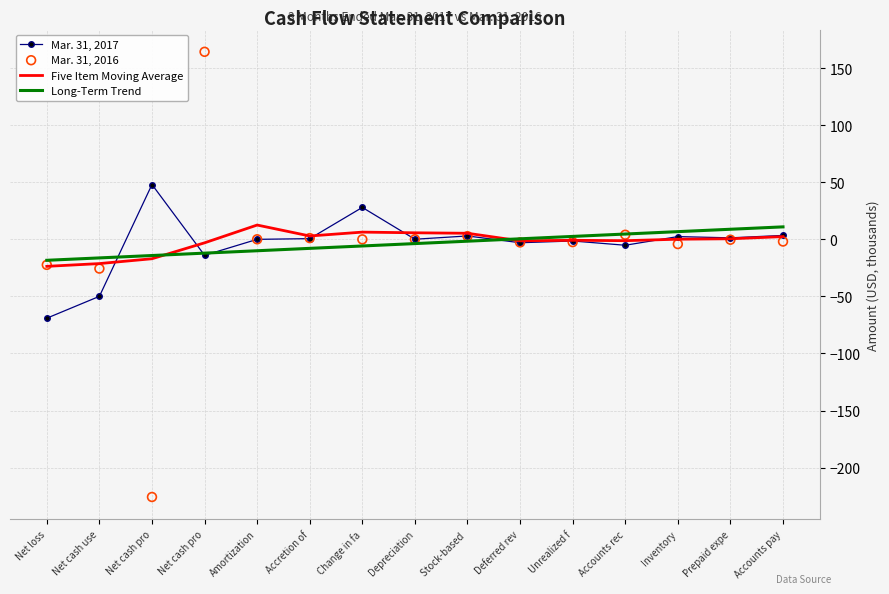

Which series has the largest Y range (max minus min)?

Mar. 31, 2016